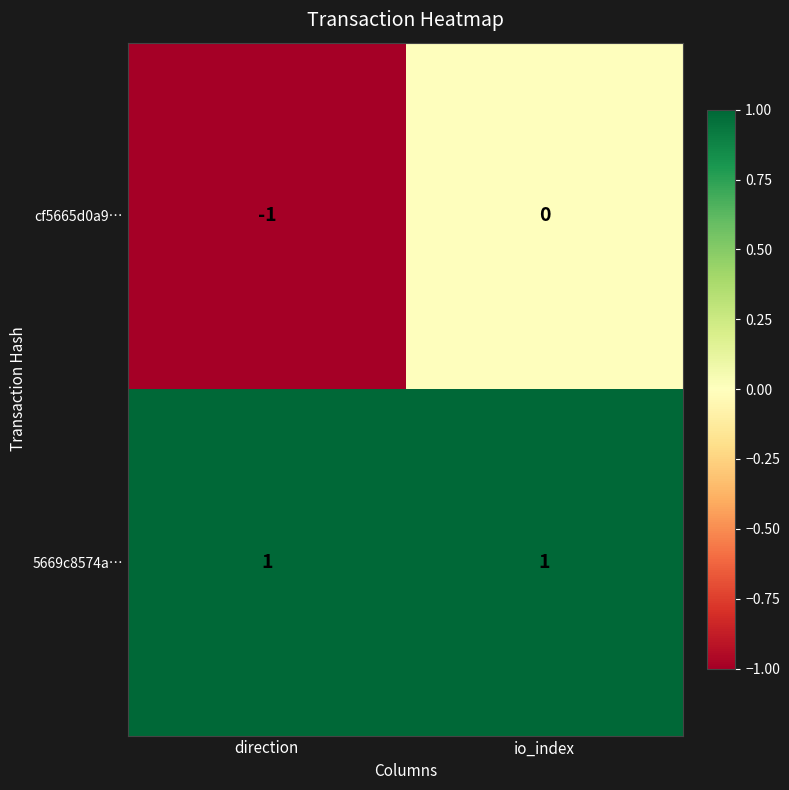

Which series has the widest spread of values?

cf5665d0a9…